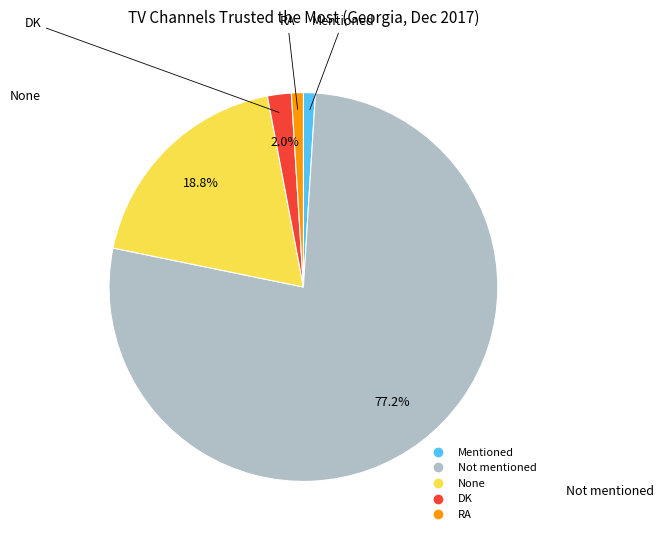

What percentage is the None slice, to the nearest percent?

19%